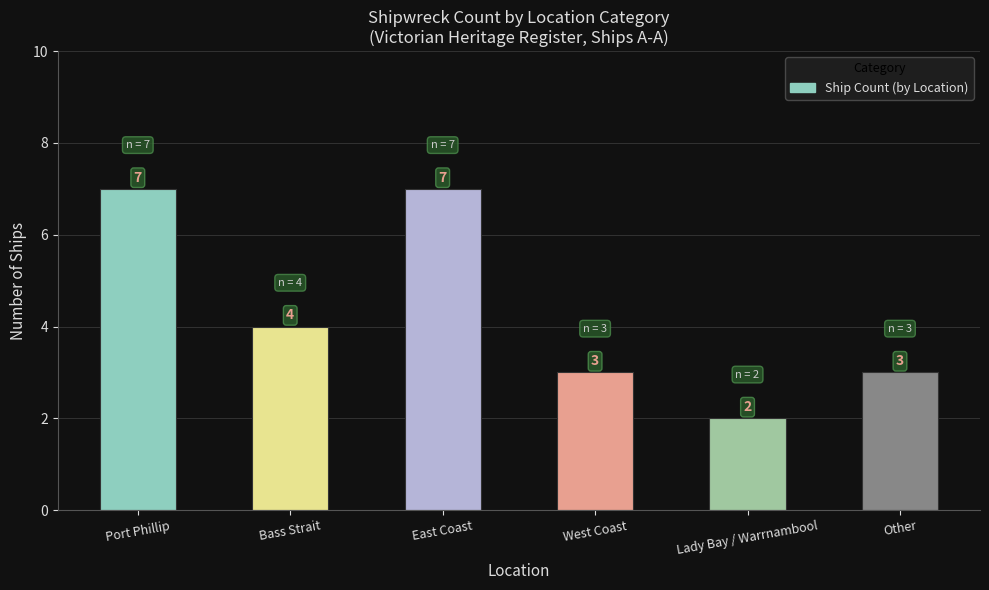

What value does the data have at West Coast?

3